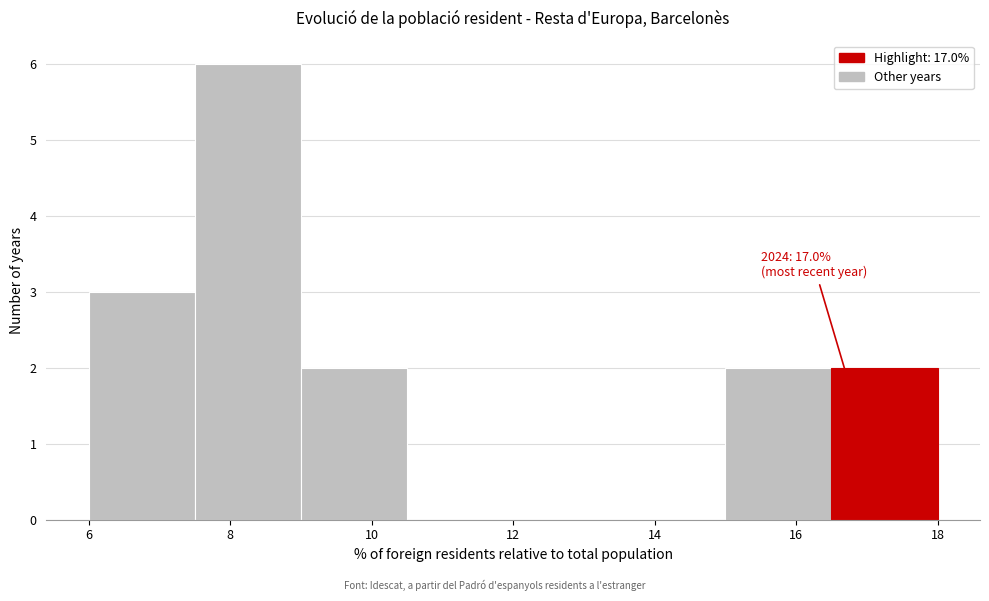

Which range on the x-axis has the tallest bar?

7.5 to 9.0